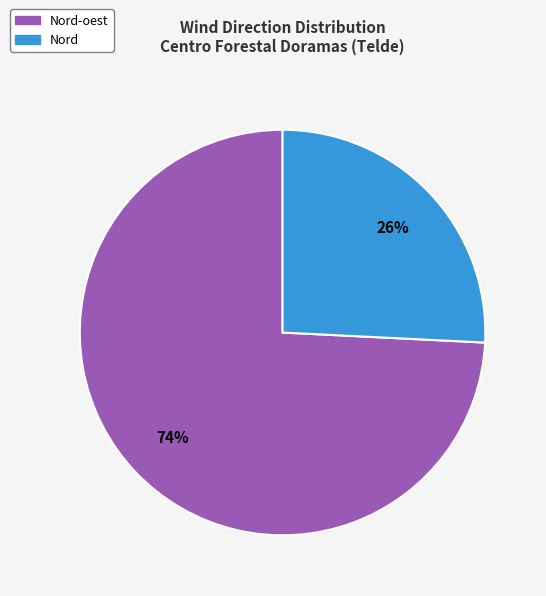

How many slices are in this pie chart?

2